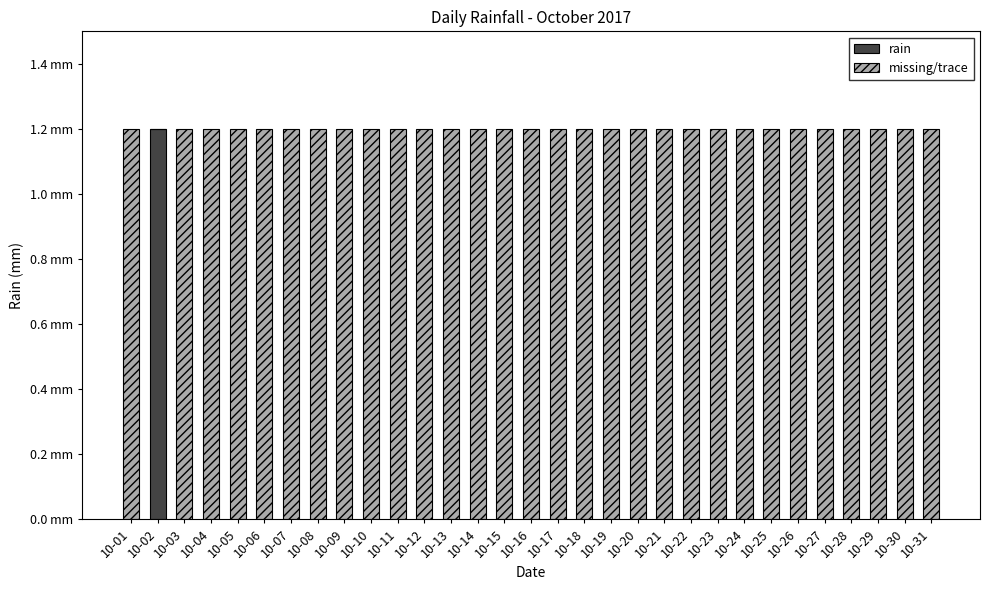

List the labels in order of rain value, smallest first.

10-01, 10-03, 10-04, 10-05, 10-06, 10-07, 10-08, 10-09, 10-10, 10-11, 10-12, 10-13, 10-14, 10-15, 10-16, 10-17, 10-18, 10-19, 10-20, 10-21, 10-22, 10-23, 10-24, 10-25, 10-26, 10-27, 10-28, 10-29, 10-30, 10-31, 10-02